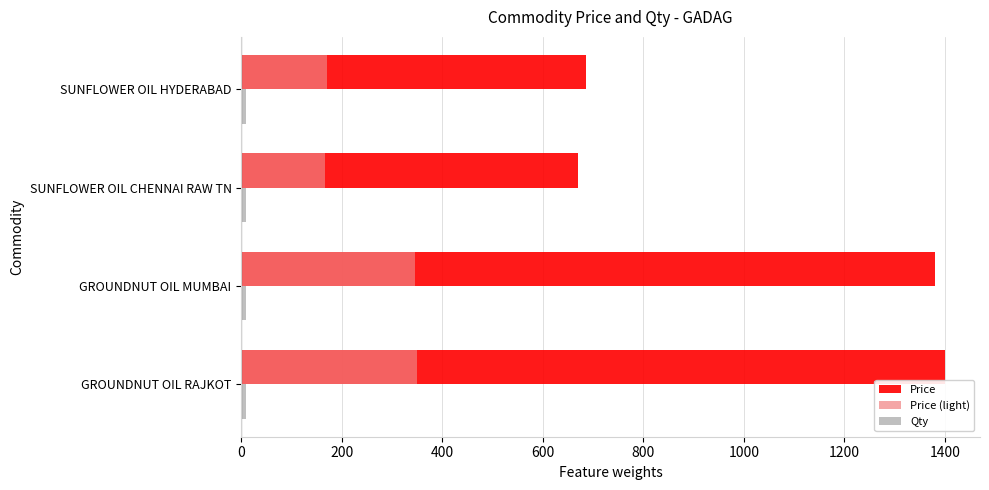

Where is Price nearest to the value 1035?

GROUNDNUT OIL MUMBAI